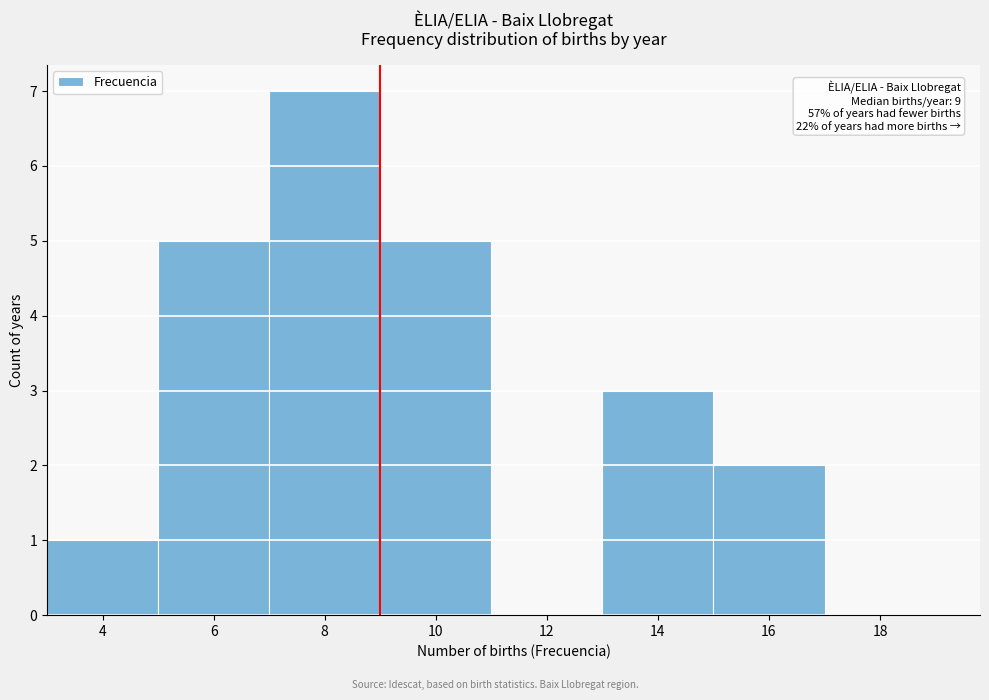

Over which range of the x-axis is the bar tallest?

7 to 9